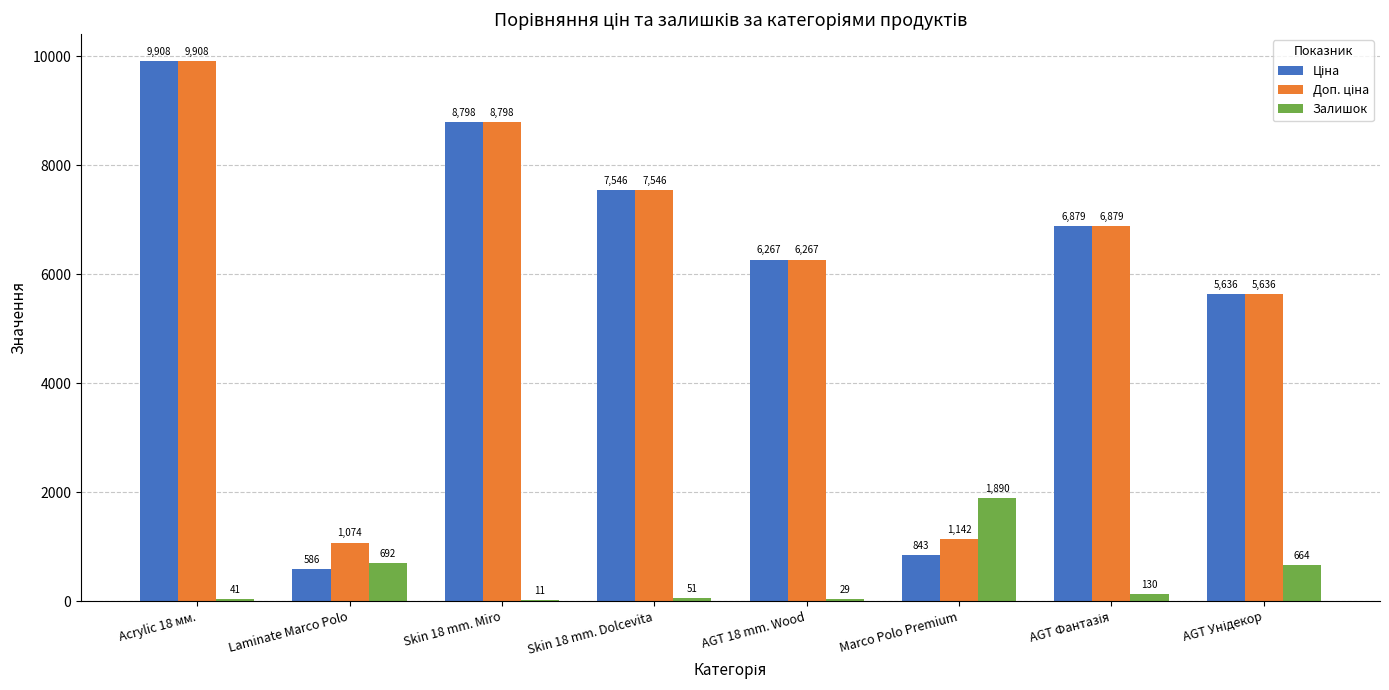

What is the maximum value for Залишок?

1890.0